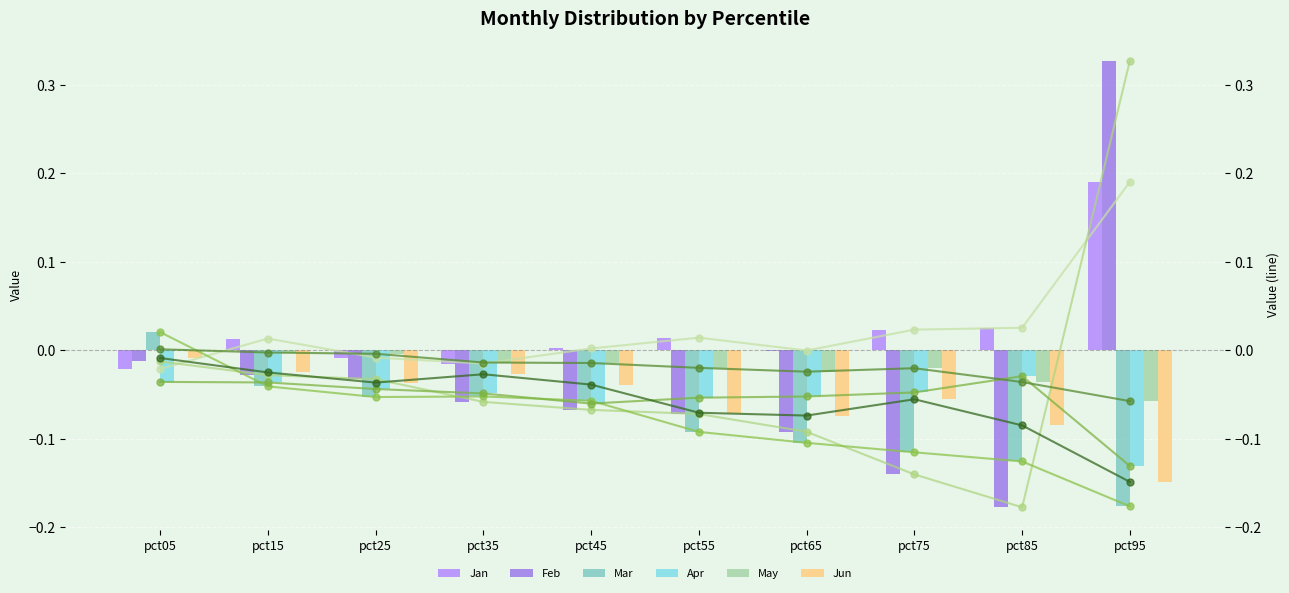

What is the value of the Mar bar at the 5th from the left?

-0.1